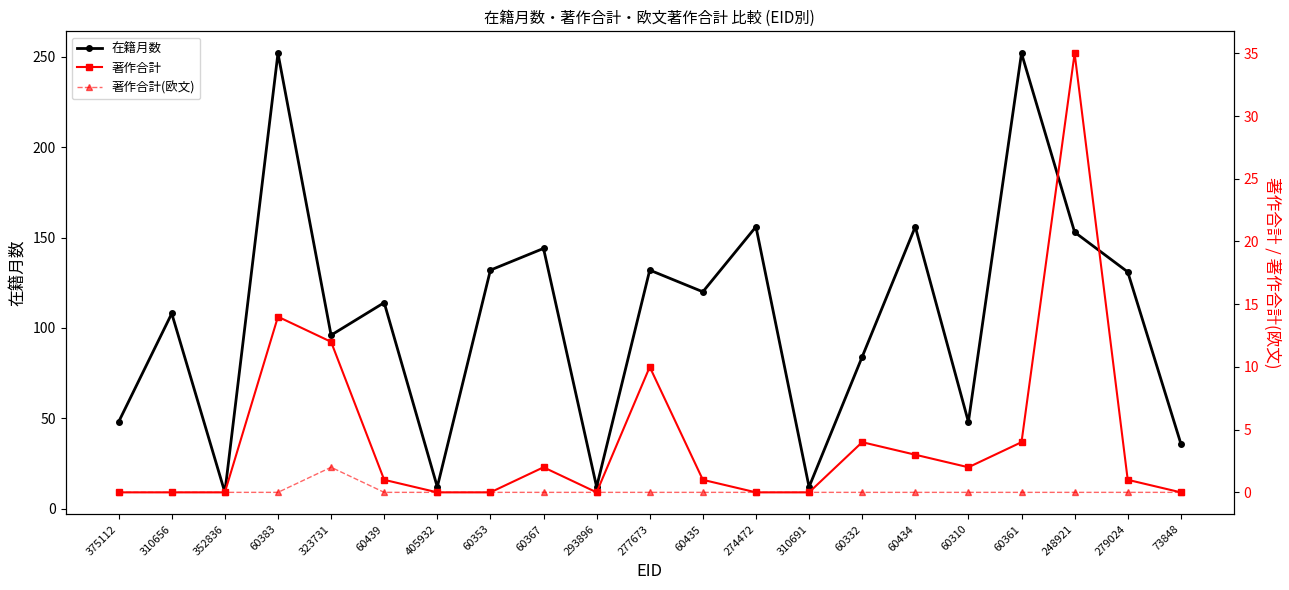

Does the chart display data point markers on the line(s)?

Yes